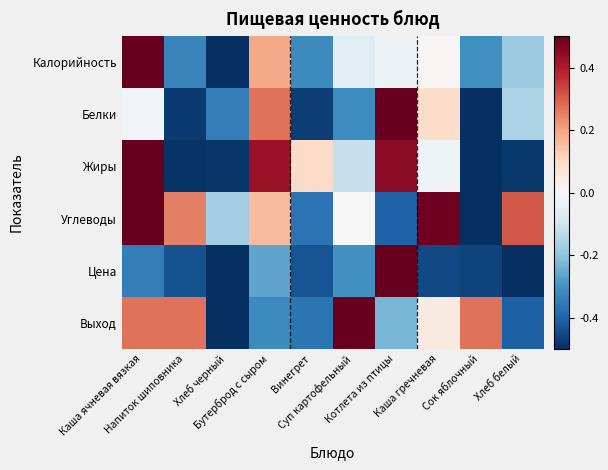

Reading left to right, extract all data points from this chart.

Калорийность: Каша ячневая вязкая=0.5	Напиток шиповника=-0.3	Хлеб черный=-0.5	Бутерброд с сыром=0.2	Винегрет=-0.3	Суп картофельный=-0.1	Котлета из птицы=-0.0	Каша гречневая=0.0	Сок яблочный=-0.3	Хлеб белый=-0.2
Белки: Каша ячневая вязкая=-0.0	Напиток шиповника=-0.5	Хлеб черный=-0.3	Бутерброд с сыром=0.3	Винегрет=-0.5	Суп картофельный=-0.3	Котлета из птицы=0.5	Каша гречневая=0.1	Сок яблочный=-0.5	Хлеб белый=-0.2
Жиры: Каша ячневая вязкая=0.5	Напиток шиповника=-0.5	Хлеб черный=-0.5	Бутерброд с сыром=0.4	Винегрет=0.1	Суп картофельный=-0.1	Котлета из птицы=0.5	Каша гречневая=-0.0	Сок яблочный=-0.5	Хлеб белый=-0.5
Углеводы: Каша ячневая вязкая=0.5	Напиток шиповника=0.3	Хлеб черный=-0.2	Бутерброд с сыром=0.2	Винегрет=-0.4	Суп картофельный=-0.0	Котлета из птицы=-0.4	Каша гречневая=0.5	Сок яблочный=-0.5	Хлеб белый=0.3
Цена: Каша ячневая вязкая=-0.3	Напиток шиповника=-0.4	Хлеб черный=-0.5	Бутерброд с сыром=-0.3	Винегрет=-0.4	Суп картофельный=-0.3	Котлета из птицы=0.5	Каша гречневая=-0.5	Сок яблочный=-0.5	Хлеб белый=-0.5
Выход: Каша ячневая вязкая=0.3	Напиток шиповника=0.3	Хлеб черный=-0.5	Бутерброд с сыром=-0.3	Винегрет=-0.4	Суп картофельный=0.5	Котлета из птицы=-0.2	Каша гречневая=0.0	Сок яблочный=0.3	Хлеб белый=-0.4